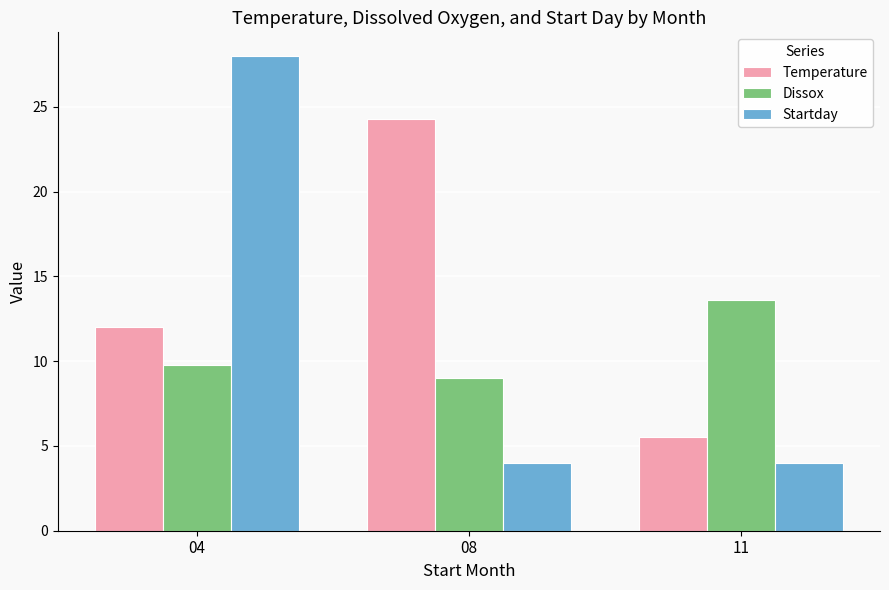

What is the value of the Startday bar at the 1st from the left?

28.0